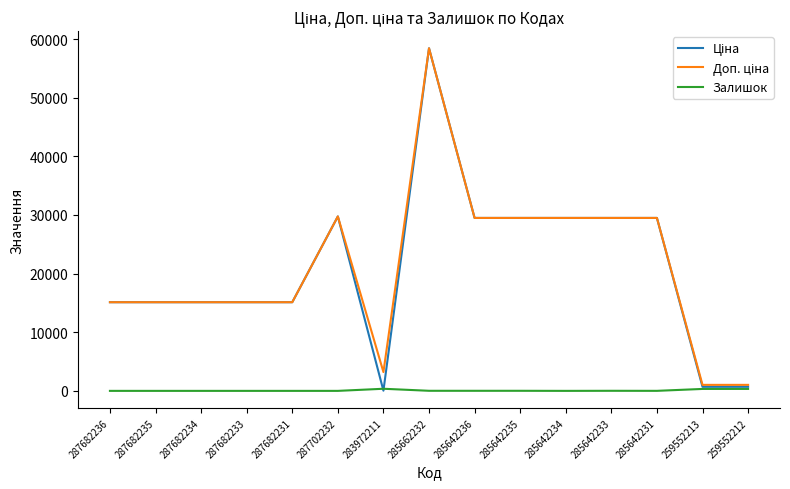

At which category is the sum across all series the highest?

285662232